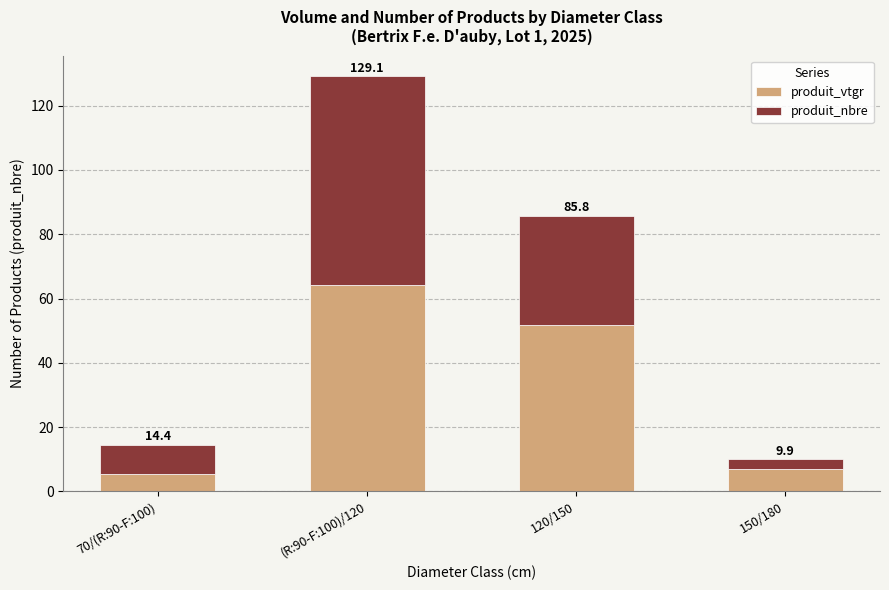

Rank the series by their average value, from lowest to highest.

produit_nbre, produit_vtgr